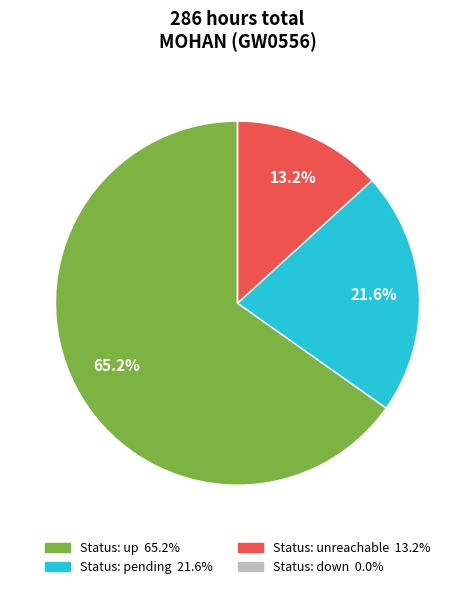

Is there a majority slice in this chart?

Yes